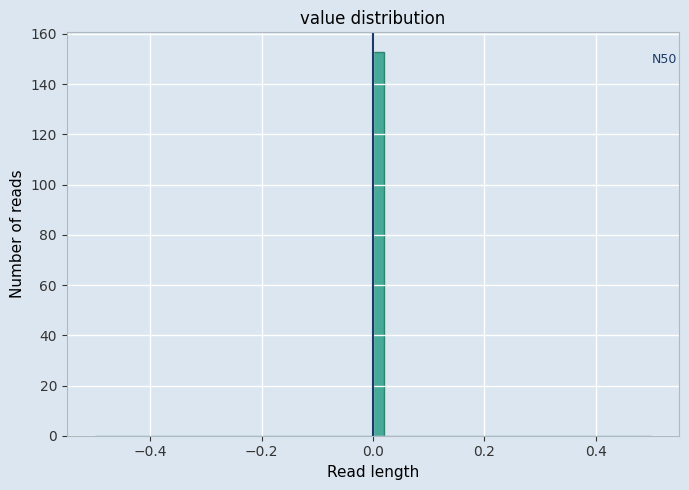

Read against the x-axis, roughly where is the centre of the tallest bar?

0.02